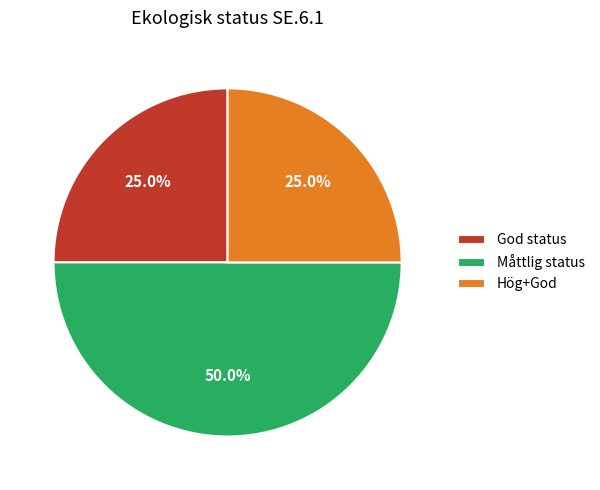

Does Hög+God account for over 50% of the chart?

No